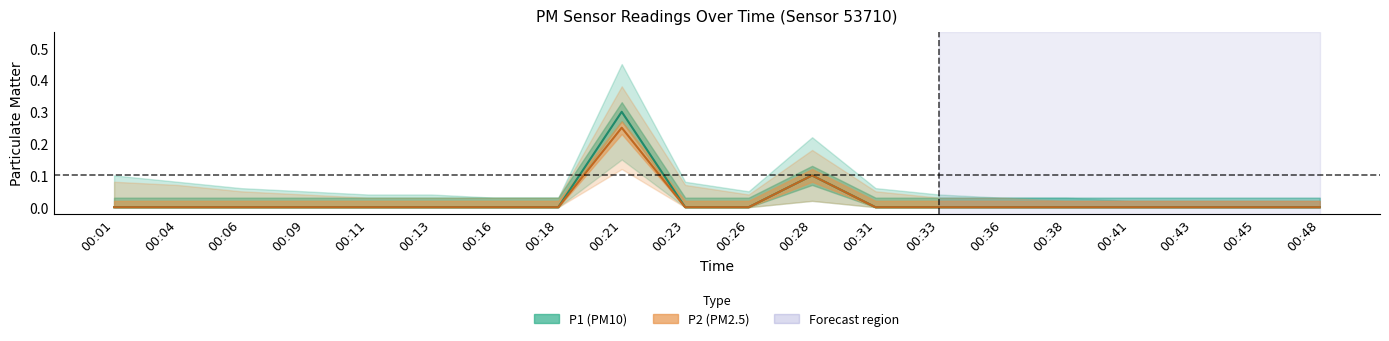

List the labels in order of P2 value, largest first.

00:21, 00:28, 00:01, 00:04, 00:06, 00:09, 00:11, 00:13, 00:16, 00:18, 00:23, 00:26, 00:31, 00:33, 00:36, 00:38, 00:41, 00:43, 00:45, 00:48